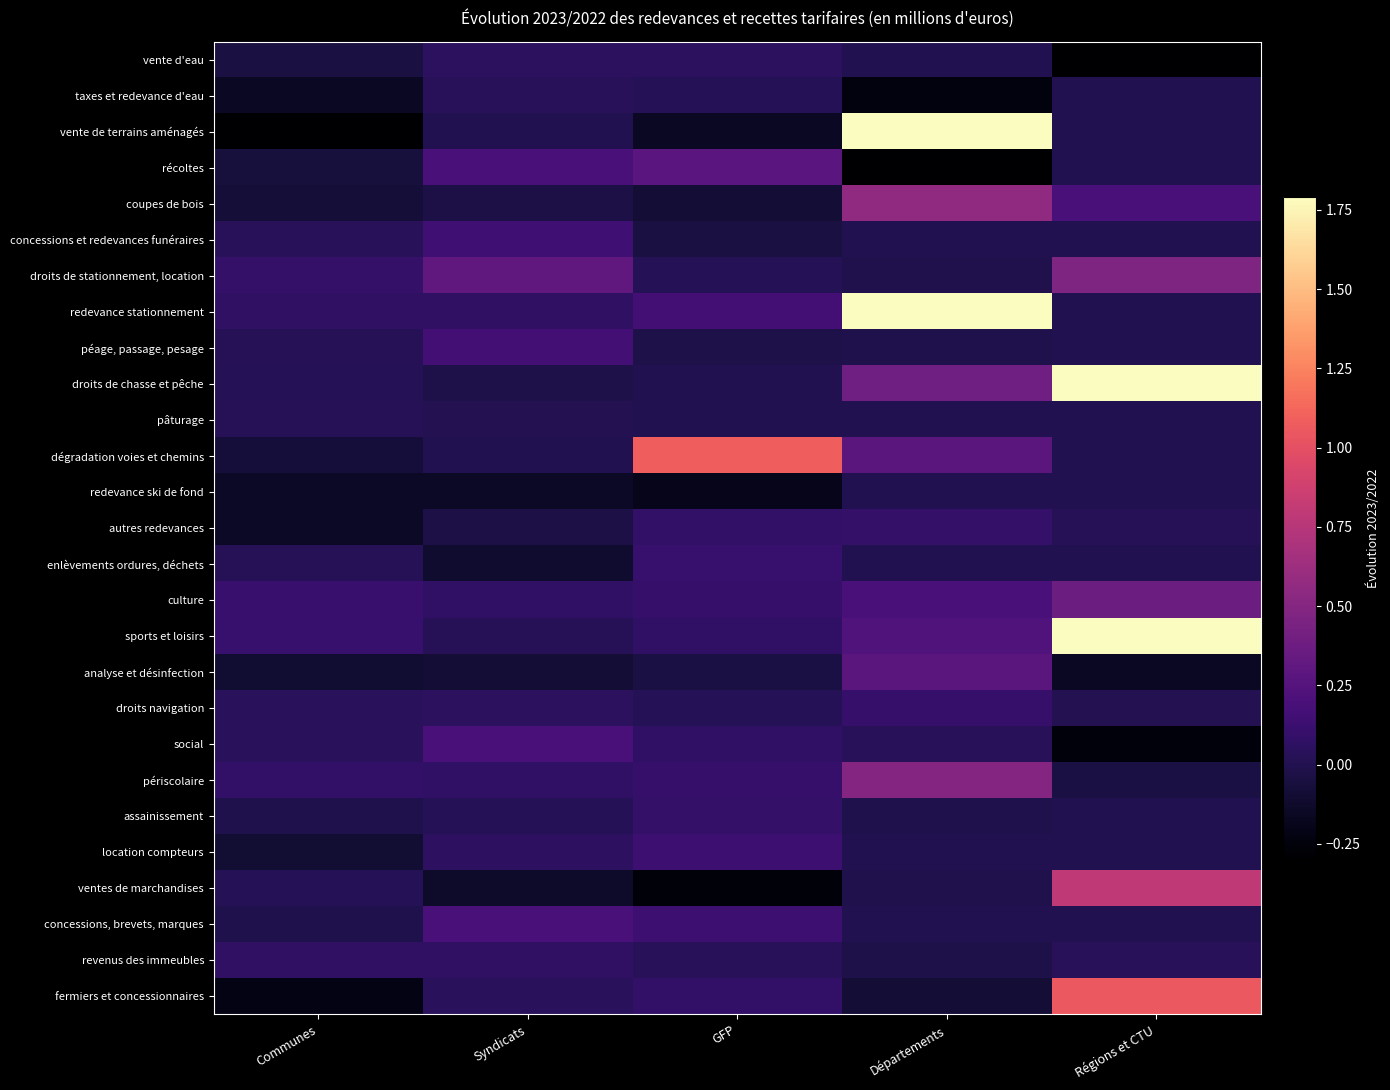

What is the total value across all series at Communes?

-0.8